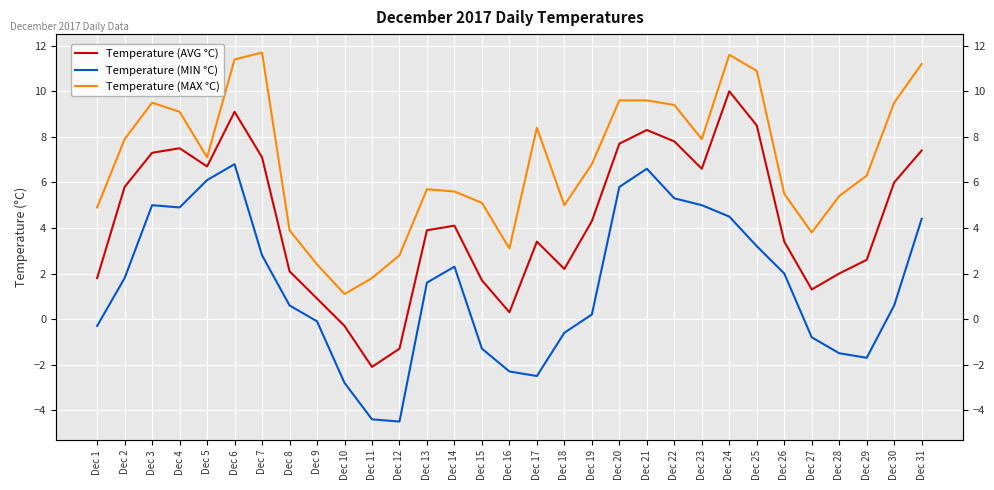

At how many categories does at least one series exceed 9?

11